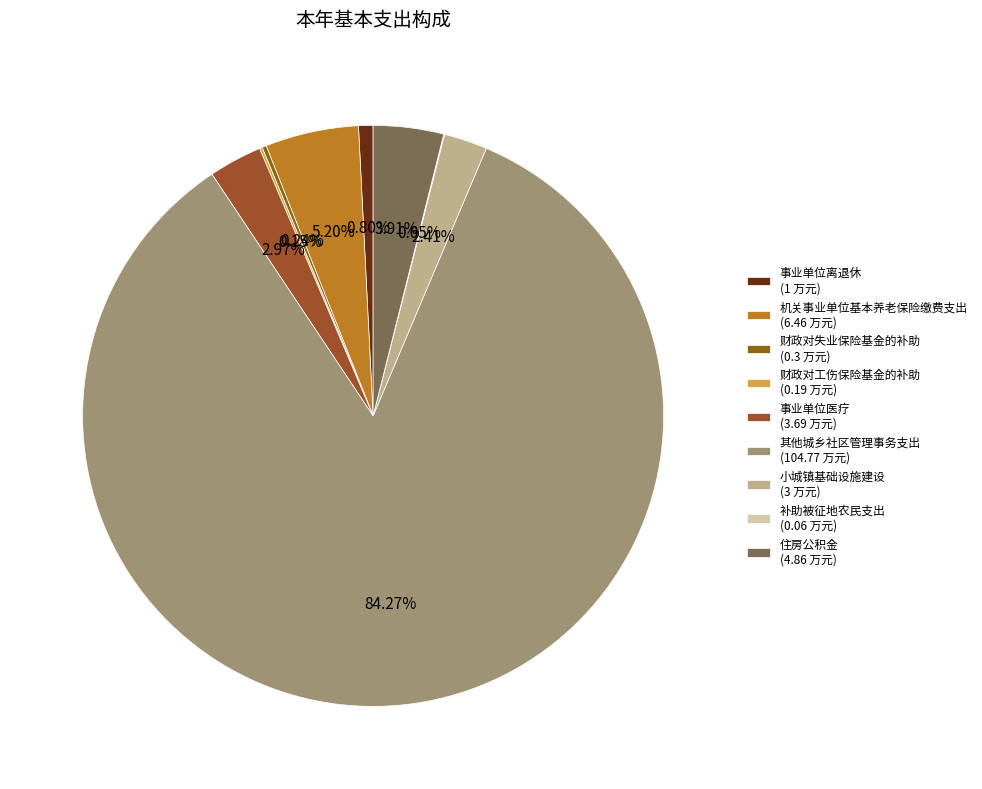

What is the smallest slice in the pie chart?

补助被征地农民支出